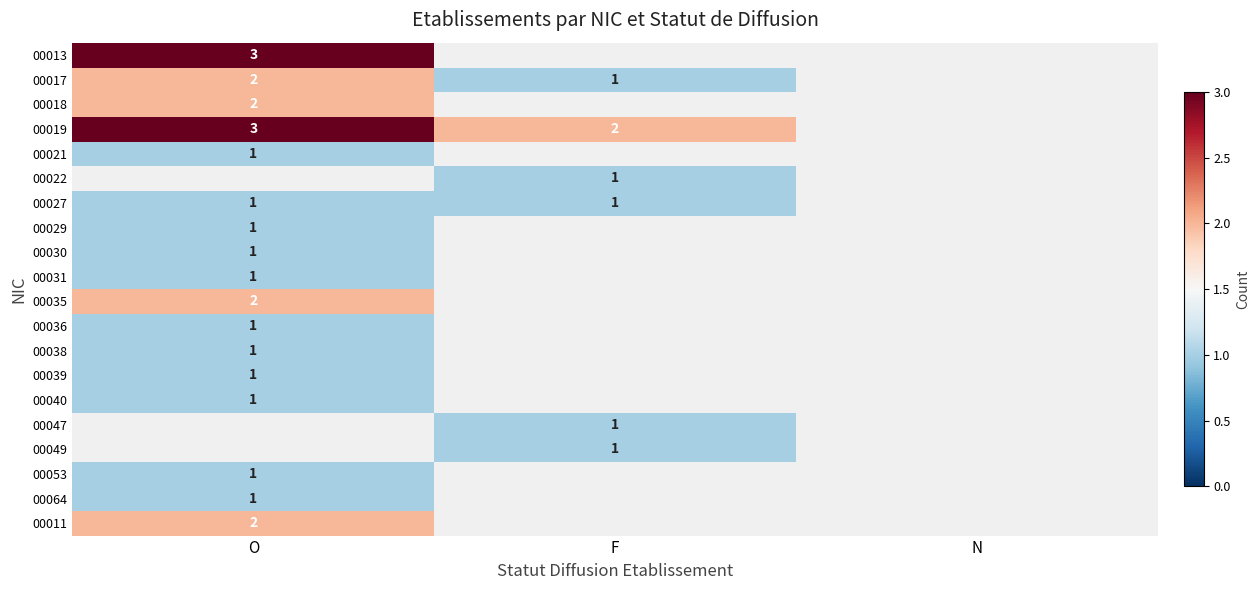

List the labels in order of 00039 value, largest first.

O, F, N